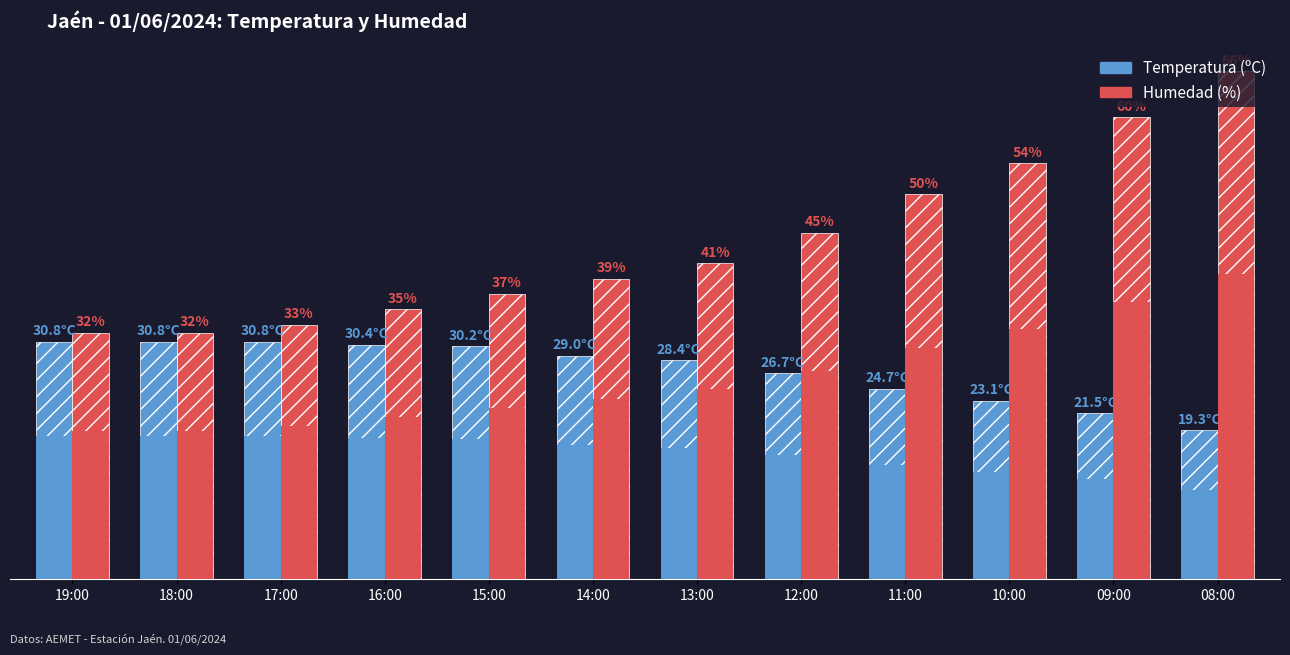

True or false: Humedad (%) has a value of 50.0 at 11:00.

True